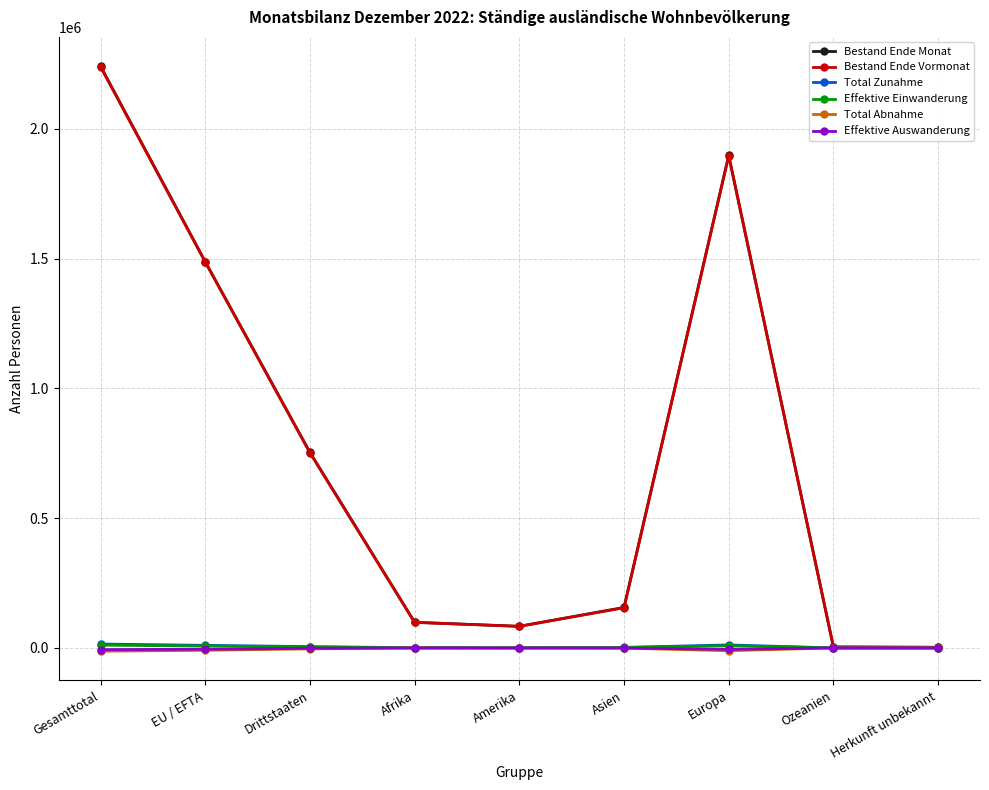

At which category does Bestand Ende Monat reach its first local peak?

Europa